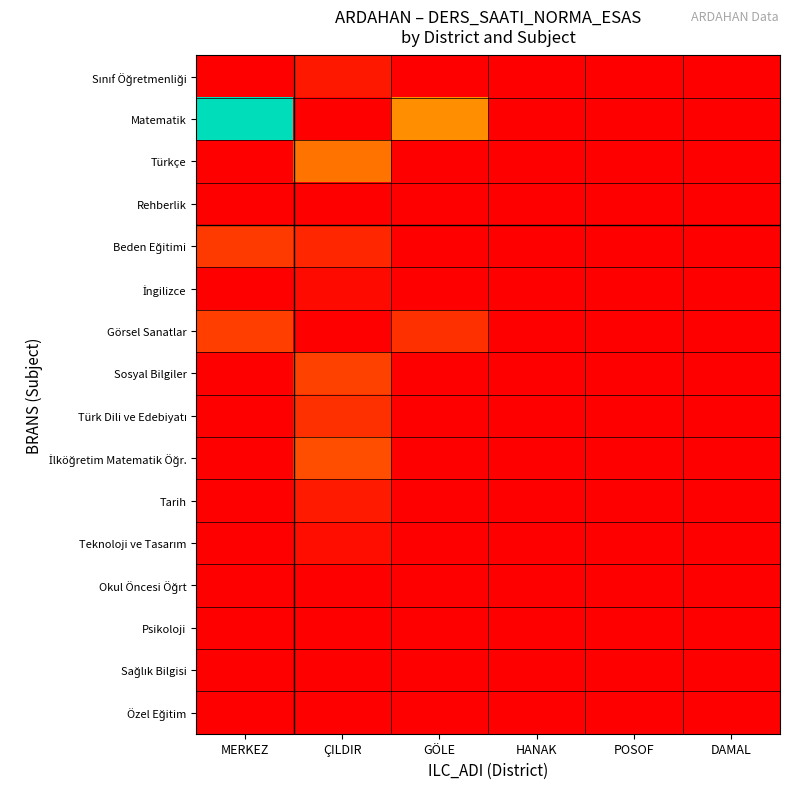

Between MERKEZ and POSOF, which series saw the biggest shift?

Matematik